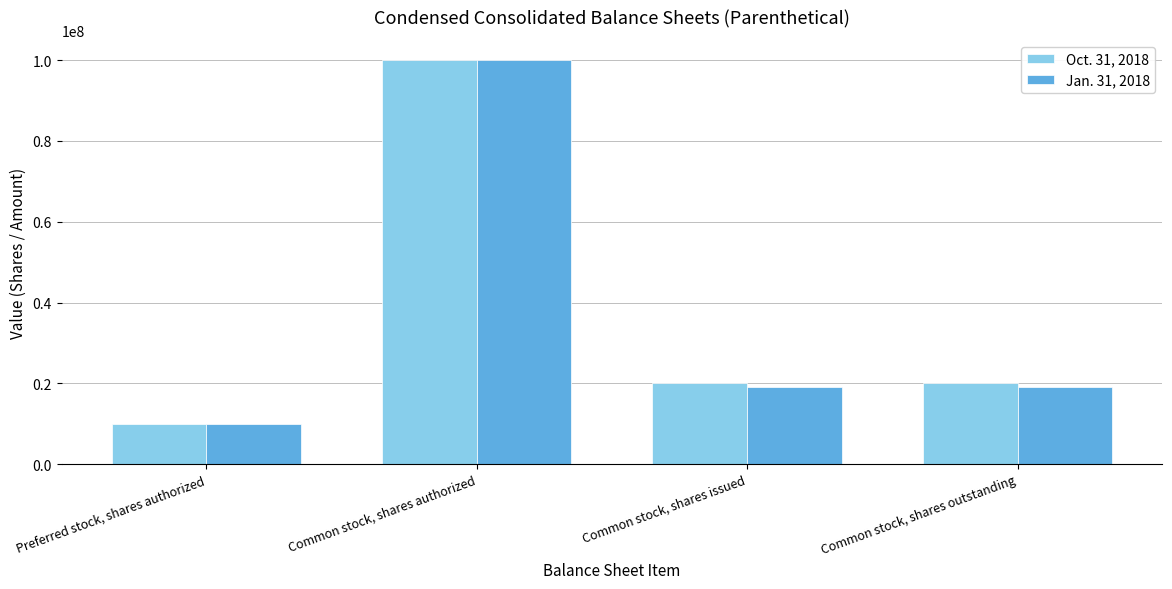

What is the maximum value shown in the chart?

100000000